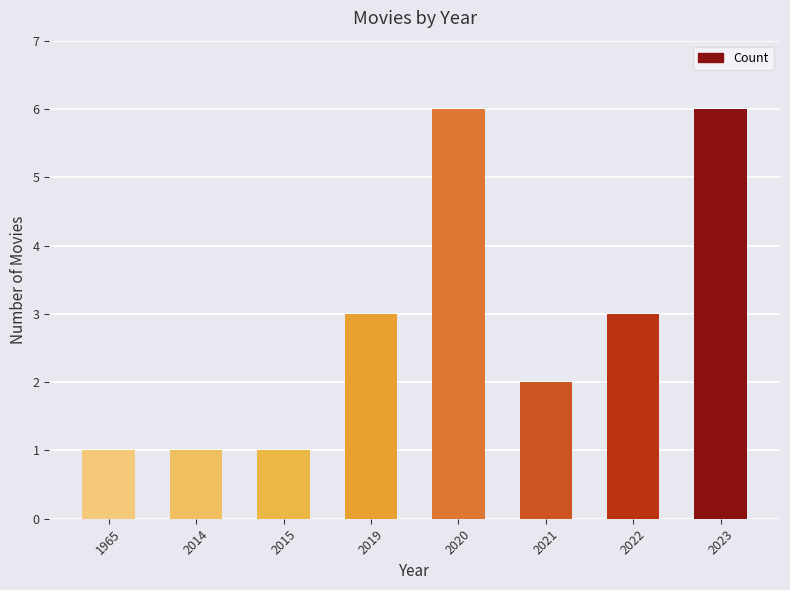

How many categories are shown in the chart?

8